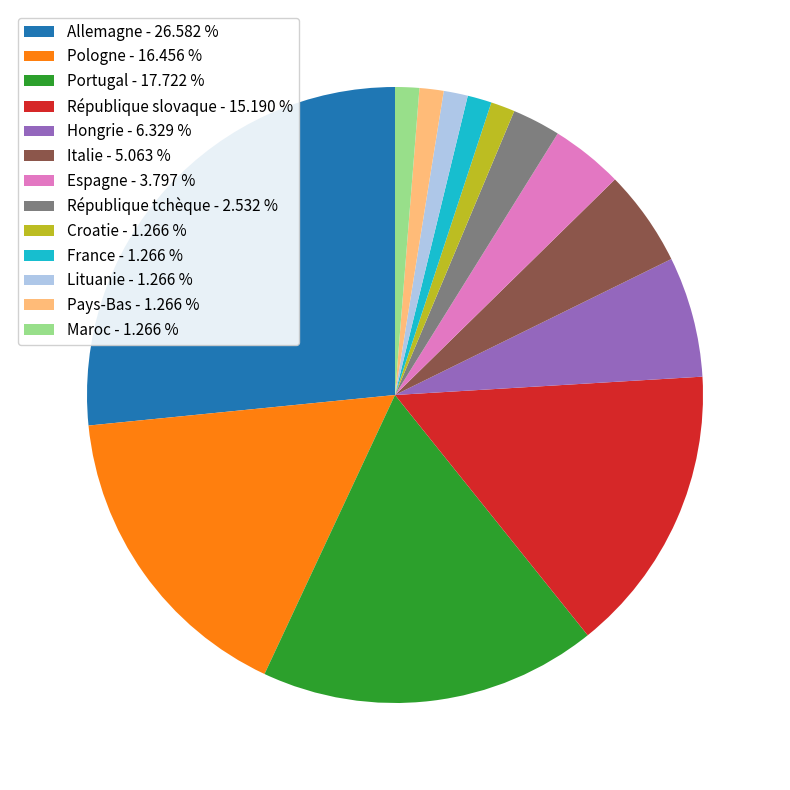

True or false: Allemagne accounts for 27% of the total.

True